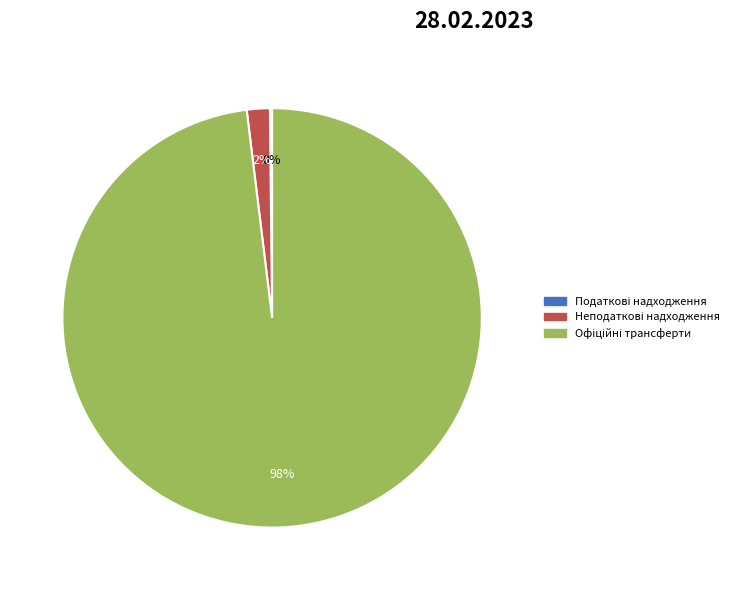

To the nearest percent, what is the average slice percentage?

33%